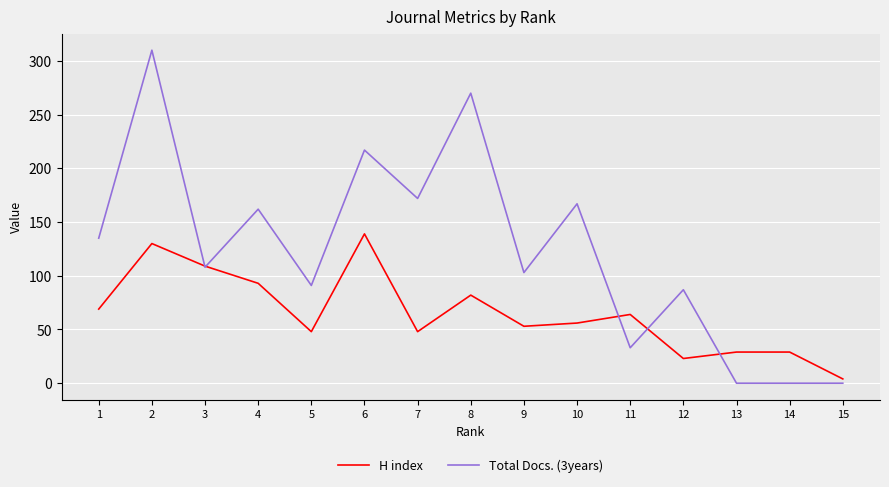

Which series has the largest range (max minus min)?

Total Docs. (3years)